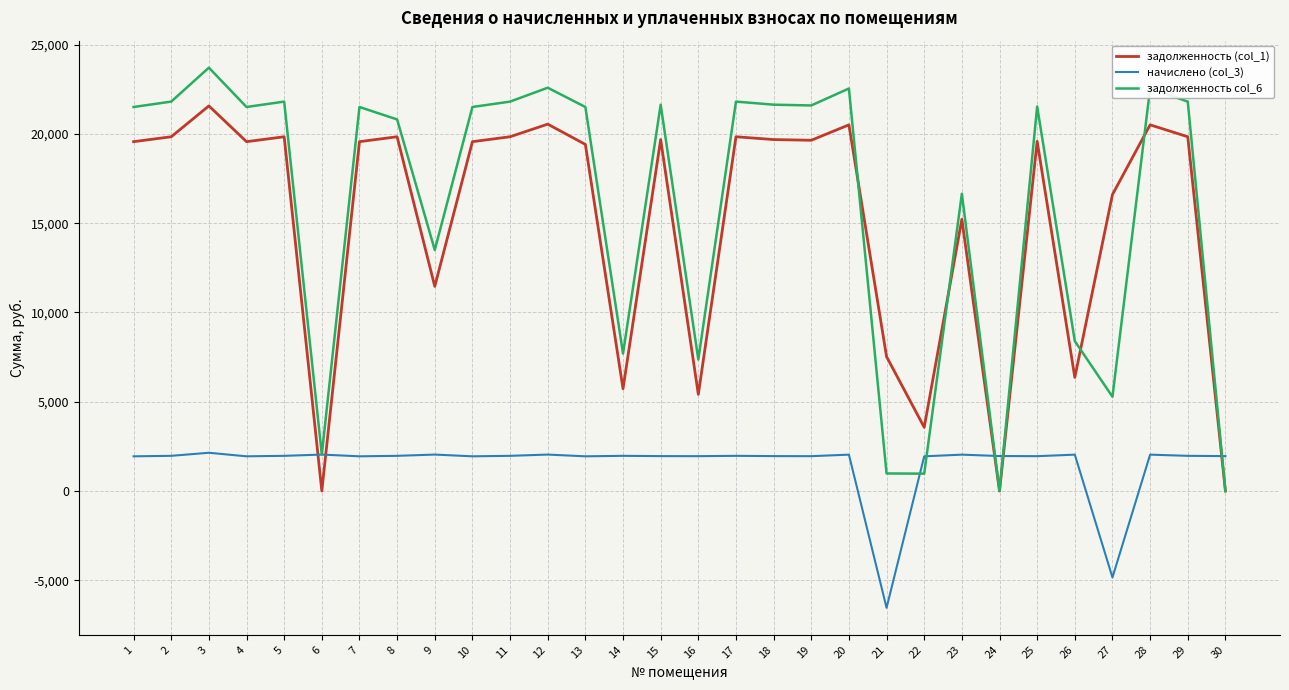

At which category does задолженность (col_1) reach its first local valley?

4